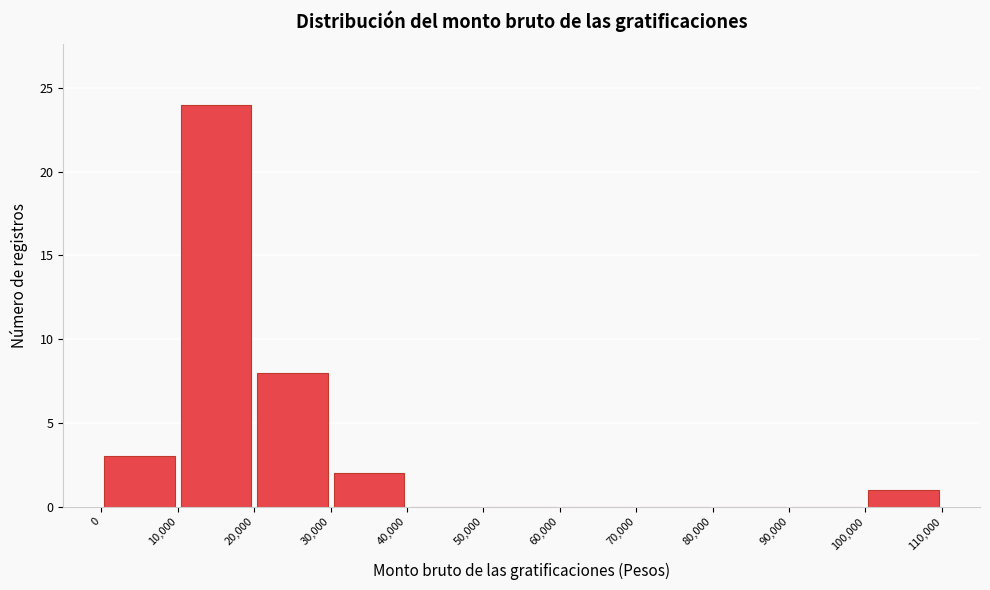

How tall is the bar that spans 20,000 to 30,000 on the x-axis? The values are not printed on the chart, so give them approximately, as read against the axis.

8